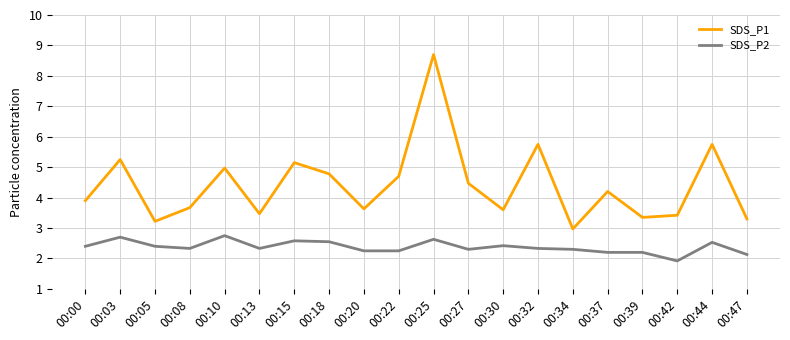

Between 00:13 and 00:22, which series saw the biggest shift?

SDS_P1